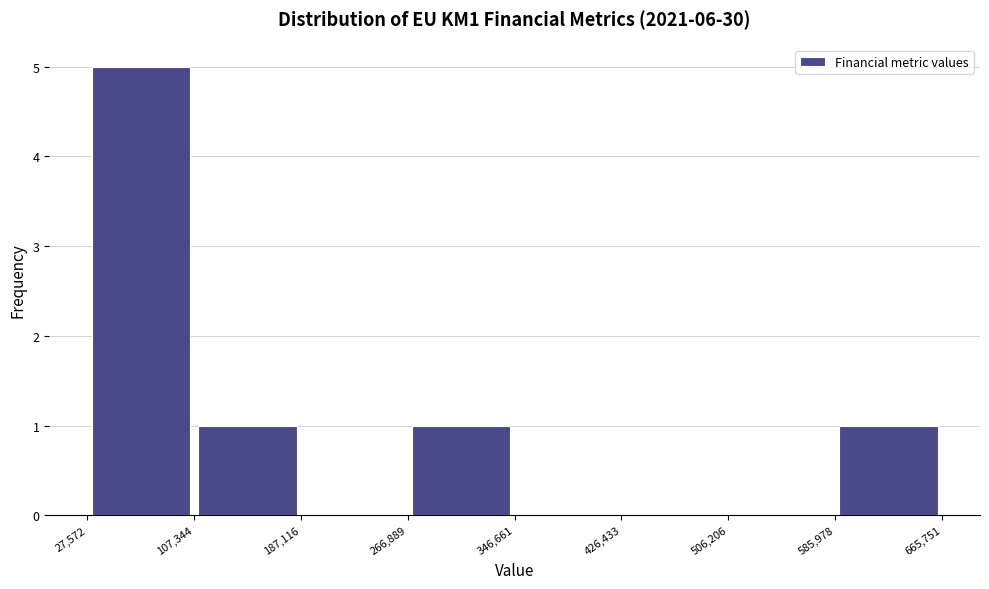

How tall is the bar that spans 266,889 to 346,661 on the x-axis? The values are not printed on the chart, so give them approximately, as read against the axis.

1